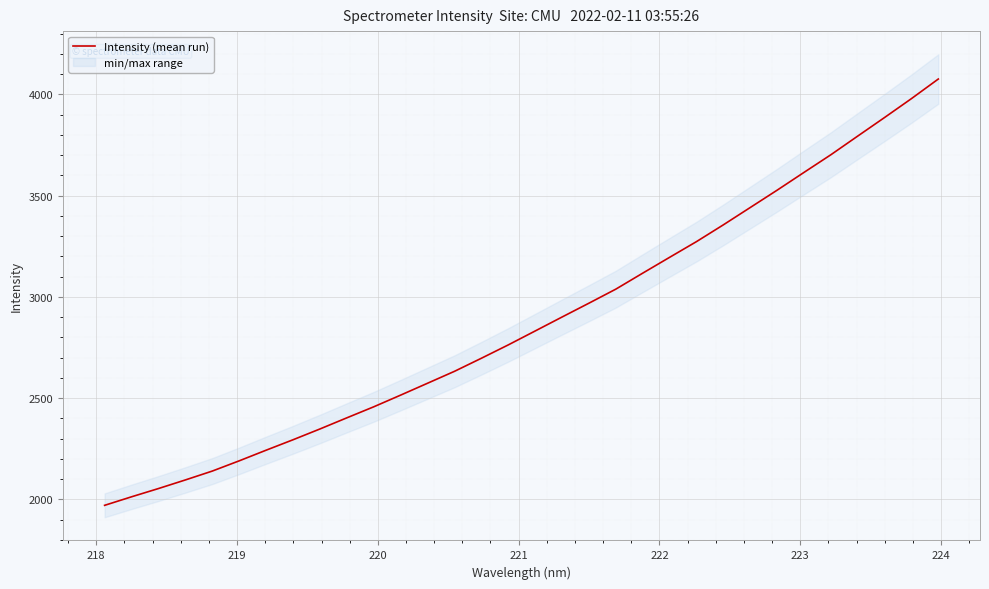

What is the lowest value of the Intensity (mean run) series?

1970.0